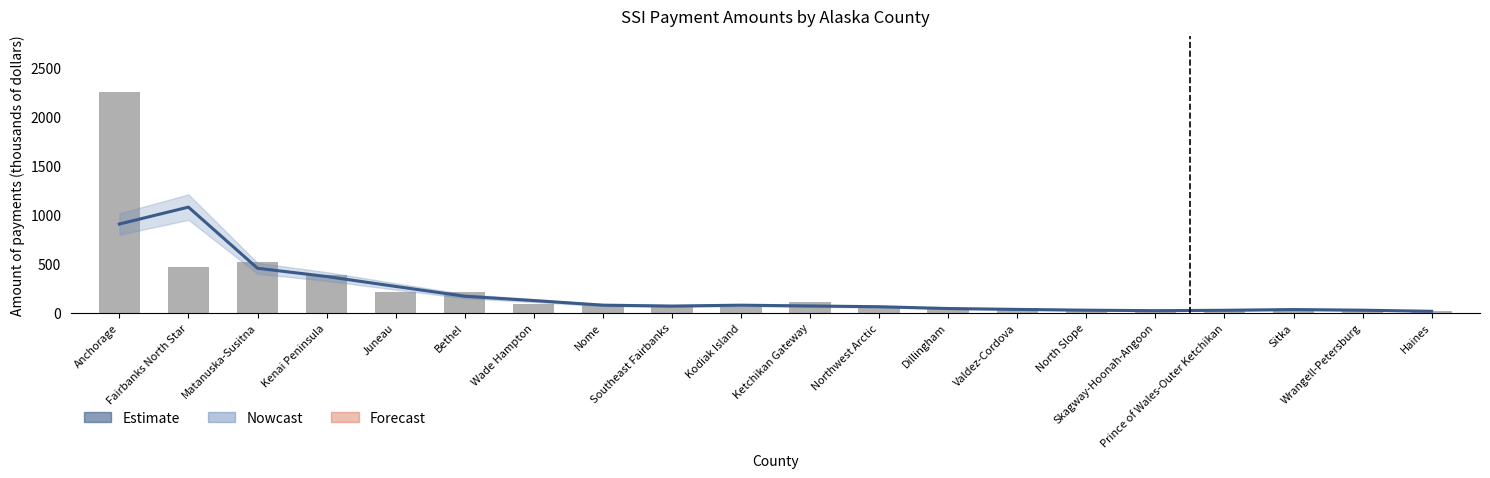

What is the value of the 13th bar from the left?

47.0